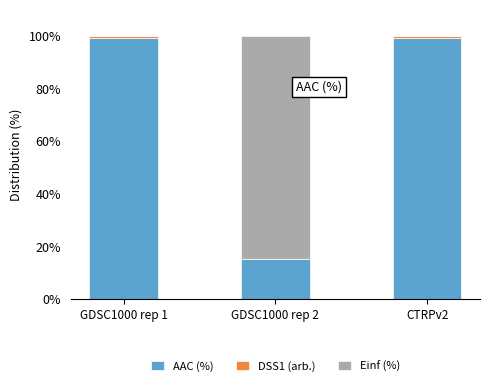

What is the average value of the AAC (%) series?

71.1